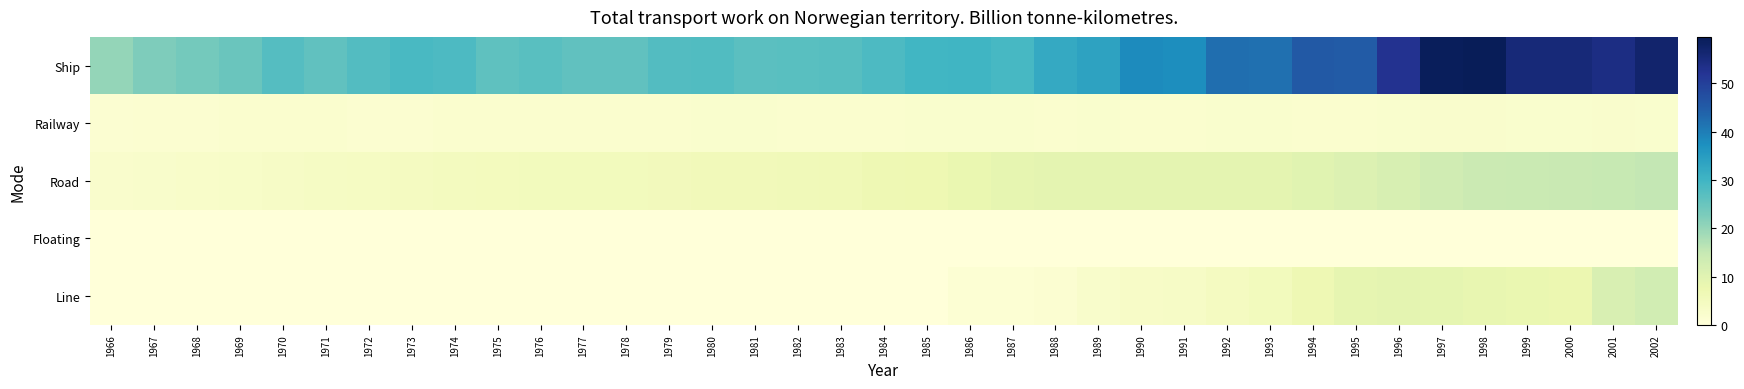

Which series changed the most between 1987 and 1996?

Ship